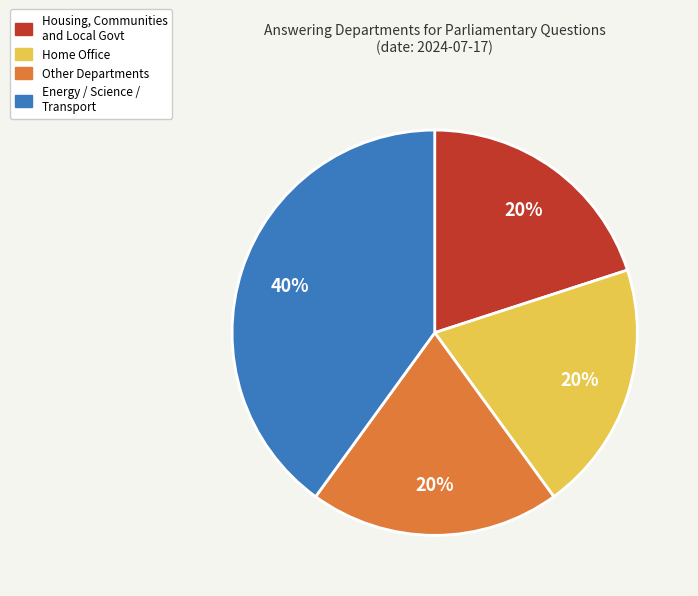

To the nearest percent, what is the average slice percentage?

25%